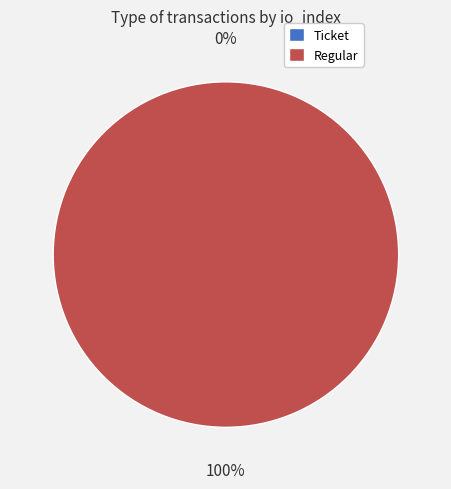

Which slice is the largest?

Regular